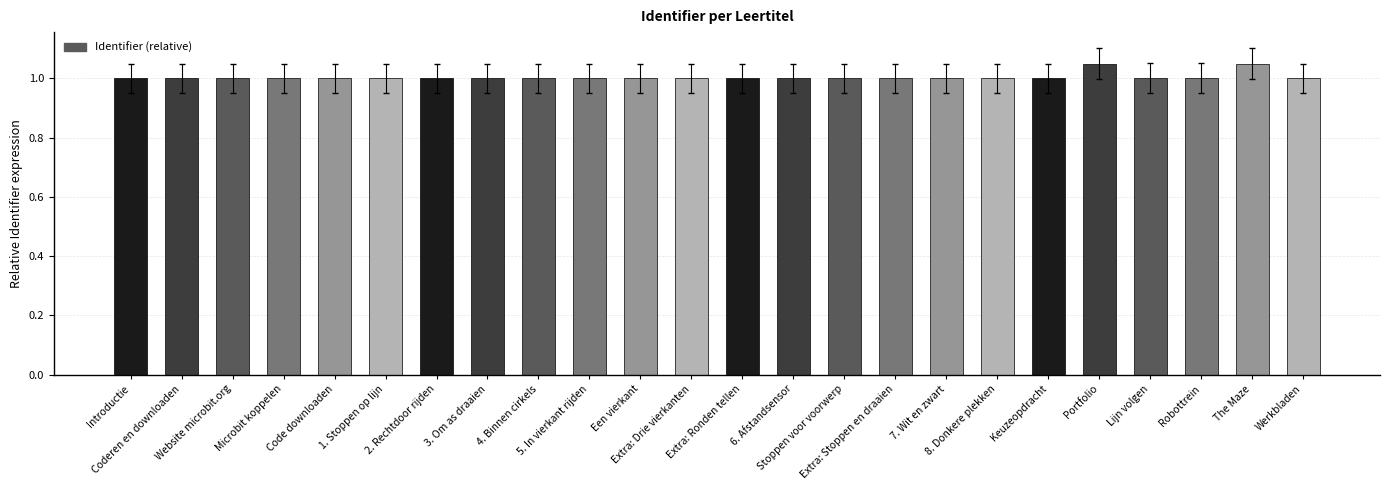

What is the sum of all values?

24.1